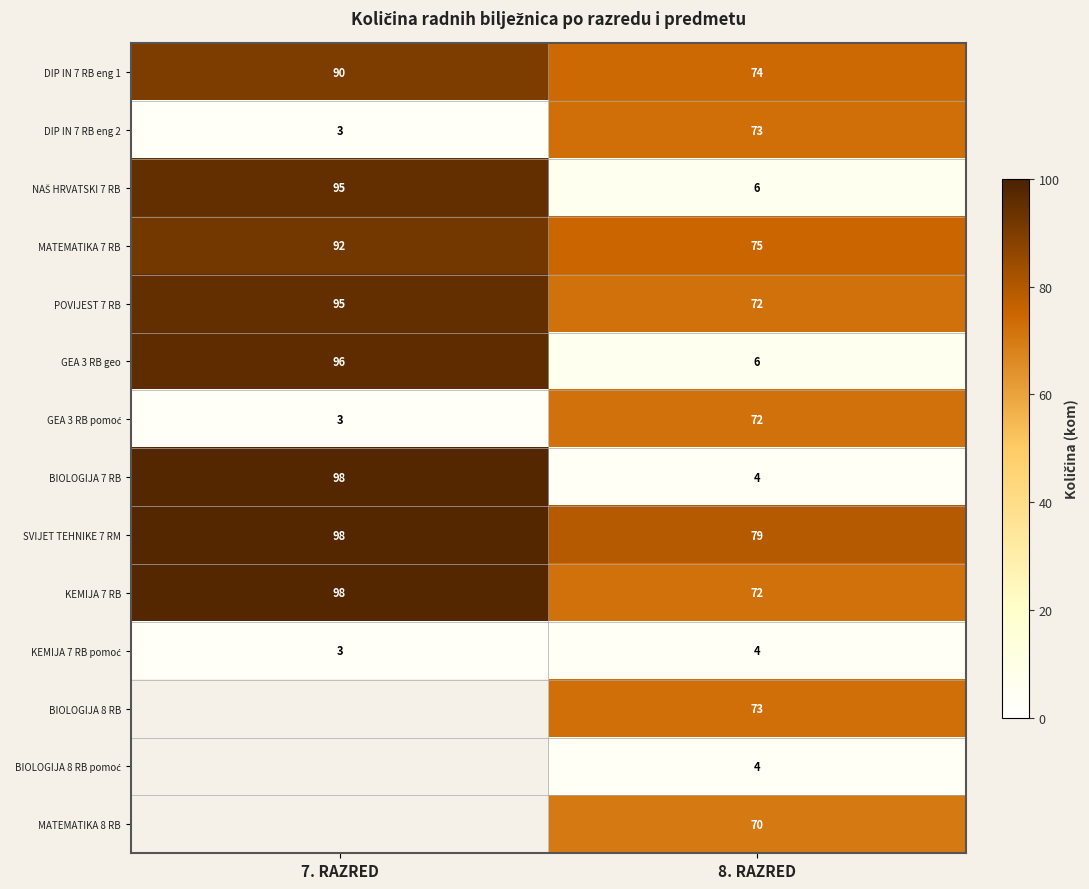

What is the smallest value displayed?

3.0